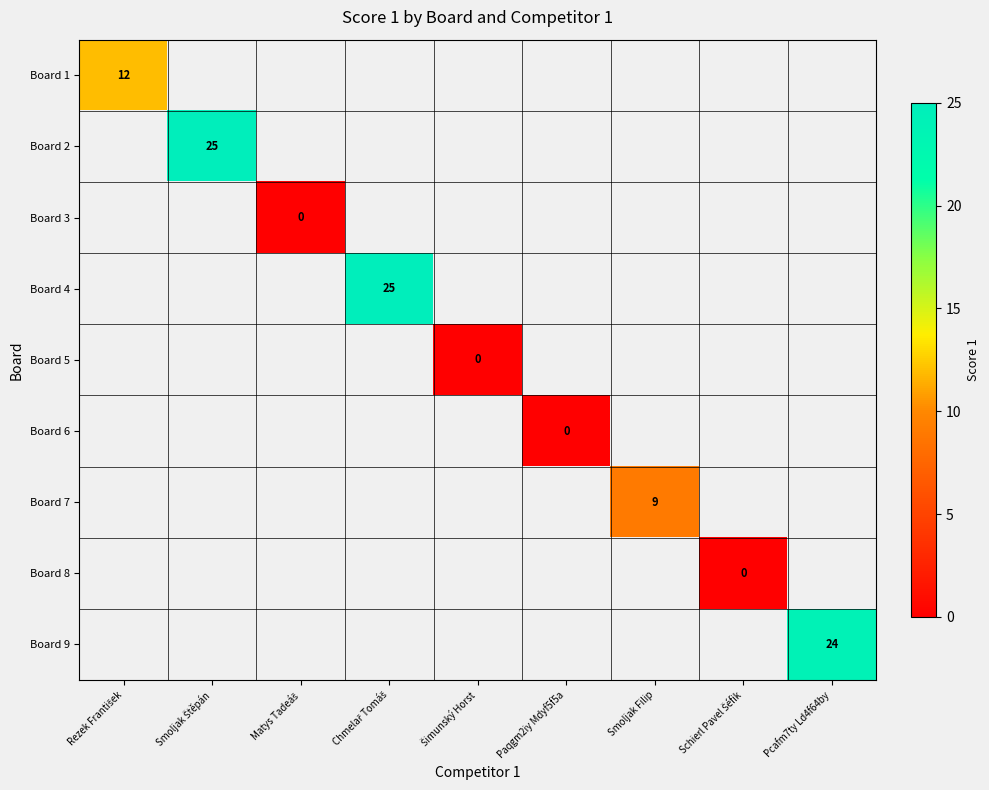

Which series has the widest spread of values?

Board 1